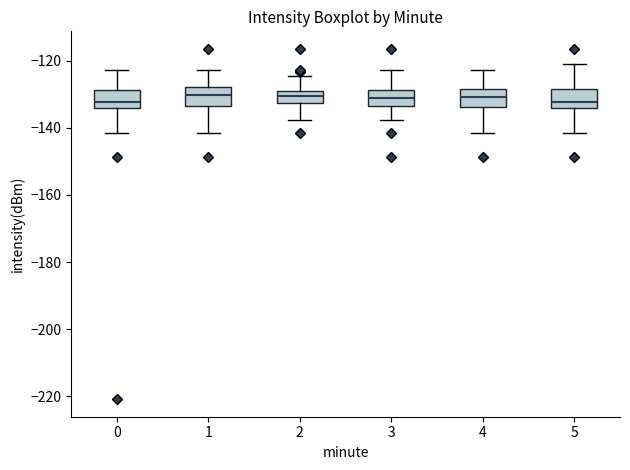

Reading left to right, read every box against the y-axis: the position of its median line, the range the box covers, and the ends of its whiskers. The values are not printed on the chart, so give them approximately, as read against the axis.

0: median -132, box -134 to -128, whiskers -142 to -122
1: median -130, box -134 to -128, whiskers -142 to -122
2: median -130, box -132 to -128, whiskers -138 to -124
3: median -130, box -134 to -128, whiskers -138 to -122
4: median -130, box -134 to -128, whiskers -142 to -122
5: median -132, box -134 to -128, whiskers -142 to -120